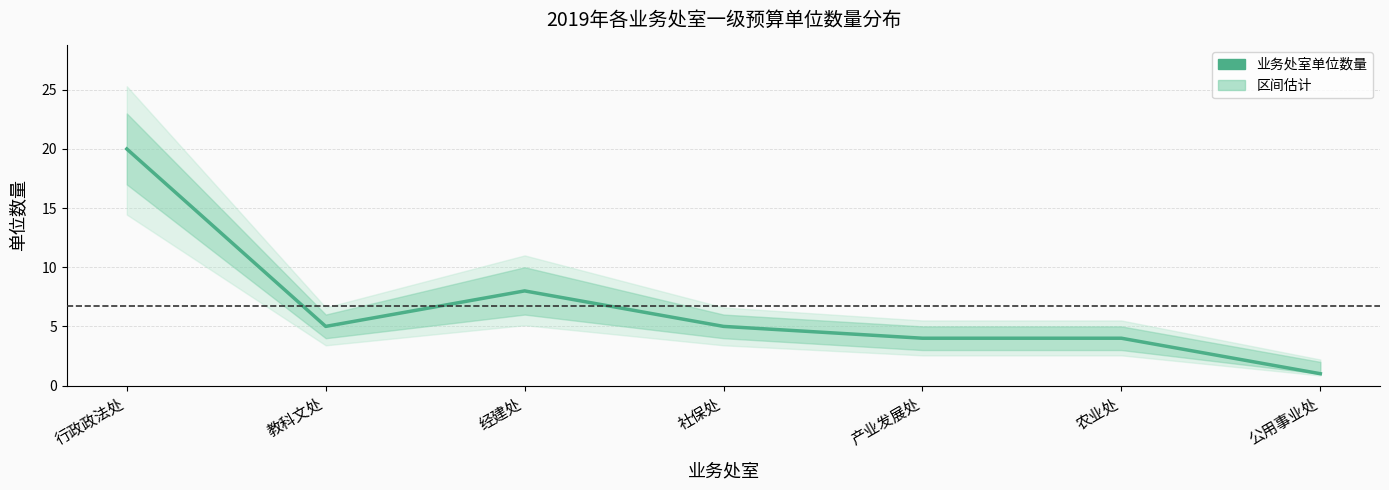

Reading right to left, transcribe all the data shown in this chart.

1	4	4	5	8	5	20